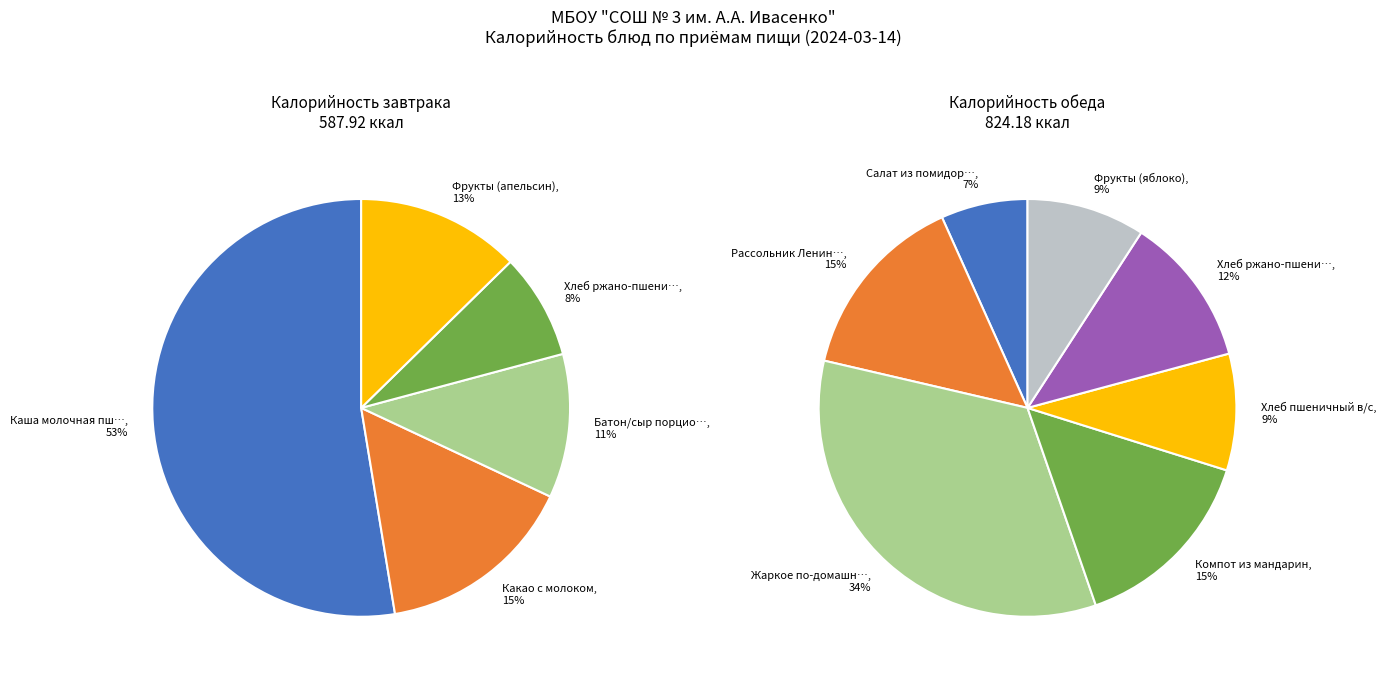

How many slices are in this pie chart?

12